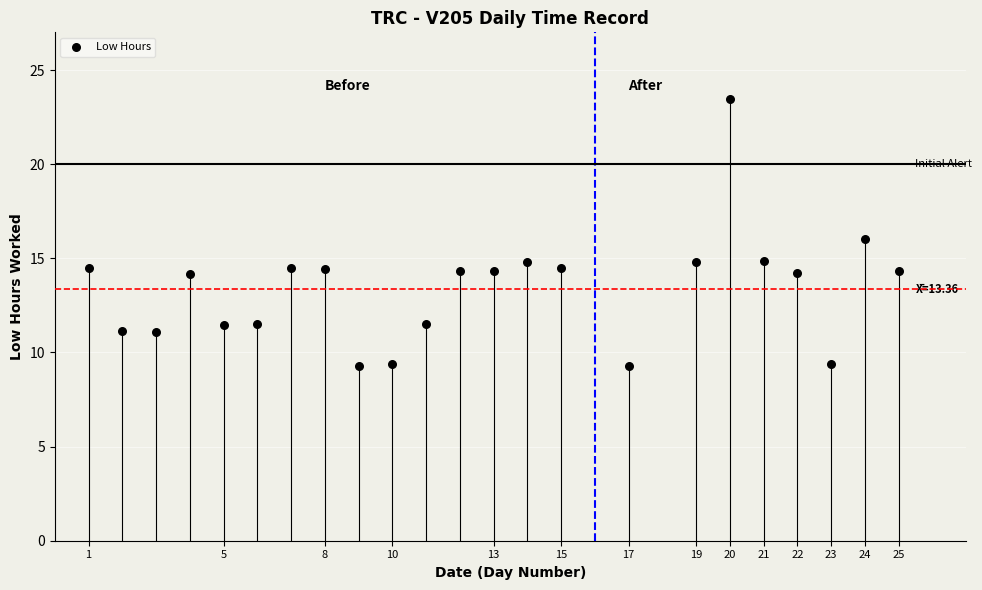

What is the range of X values (max minus min)?

24.0